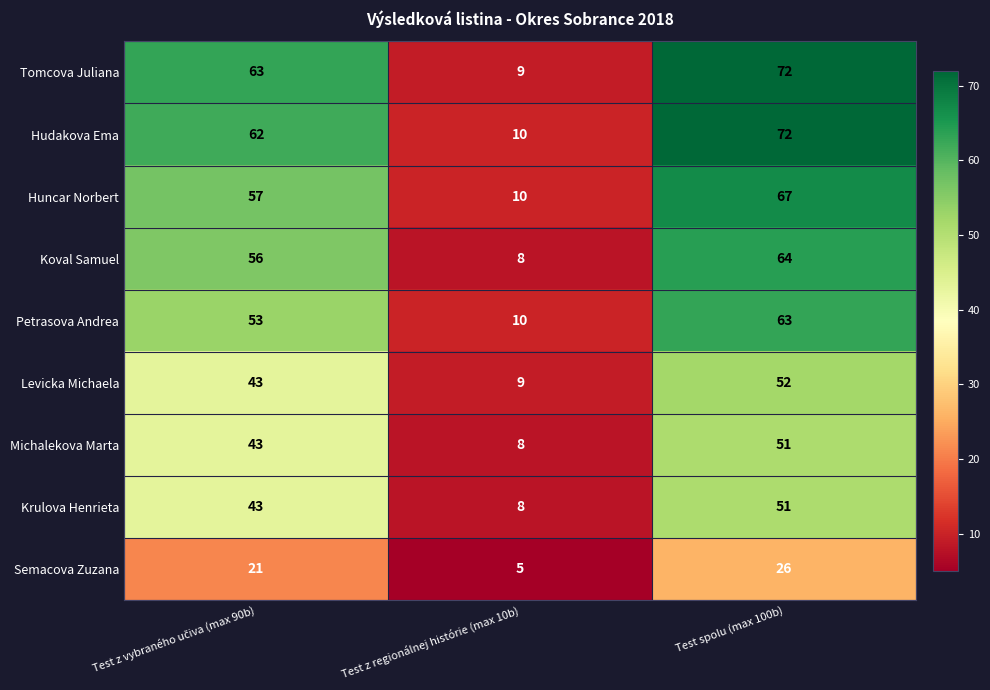

Count the Hudakova Ema values in the range 10 to 72.

3